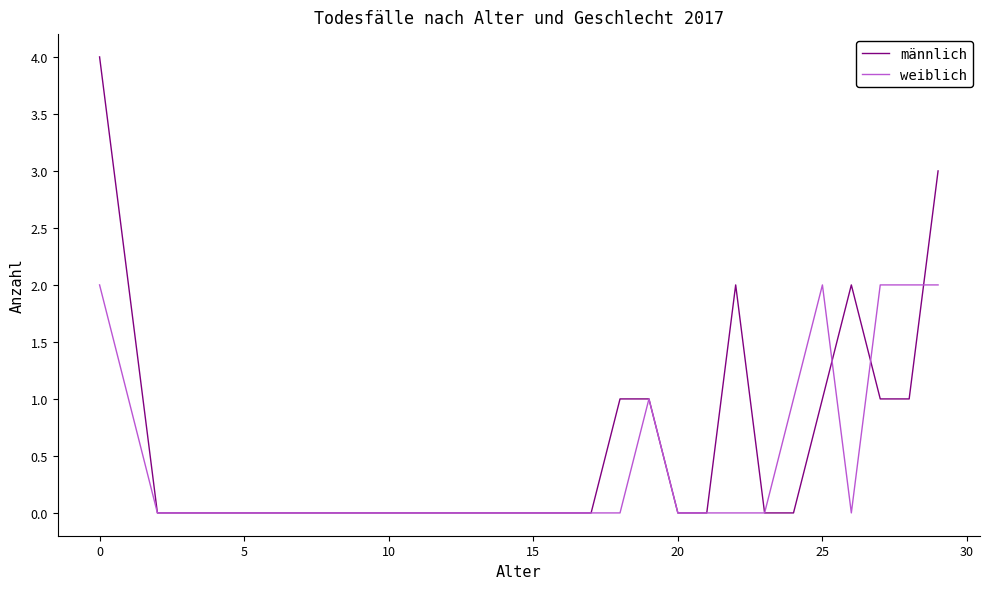

What are all the series names shown in the legend?

männlich, weiblich